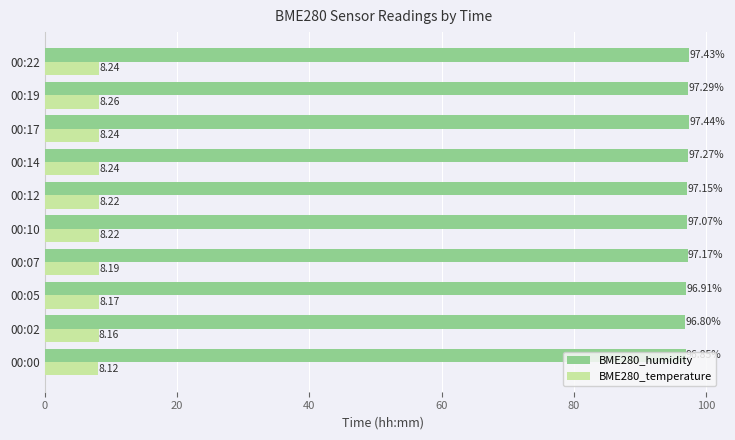

What is the sum of the BME280_humidity values at 00:22 and 00:00?

194.3